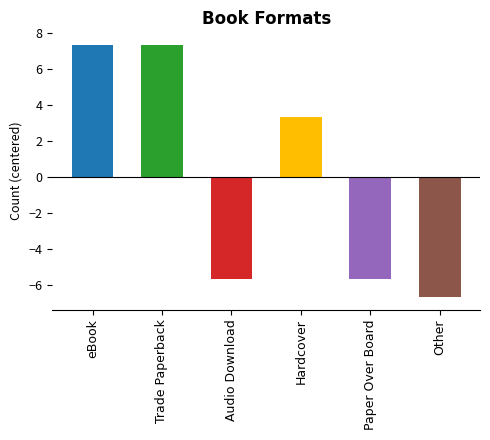

How many bars are there in total?

6